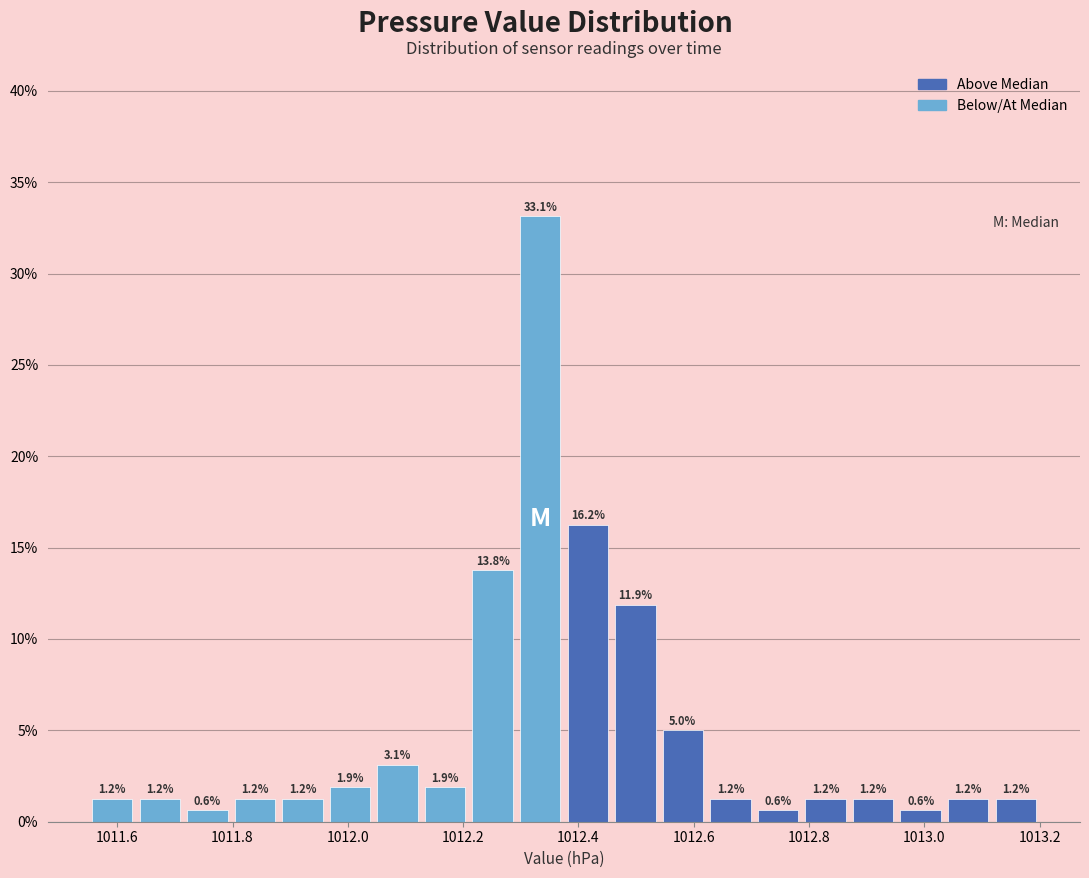

What is the height of the bar covering 1012.54 to 1012.62 on the x-axis? The bar edges are not printed on the chart, so give them approximately, as read against the axis.

5.0